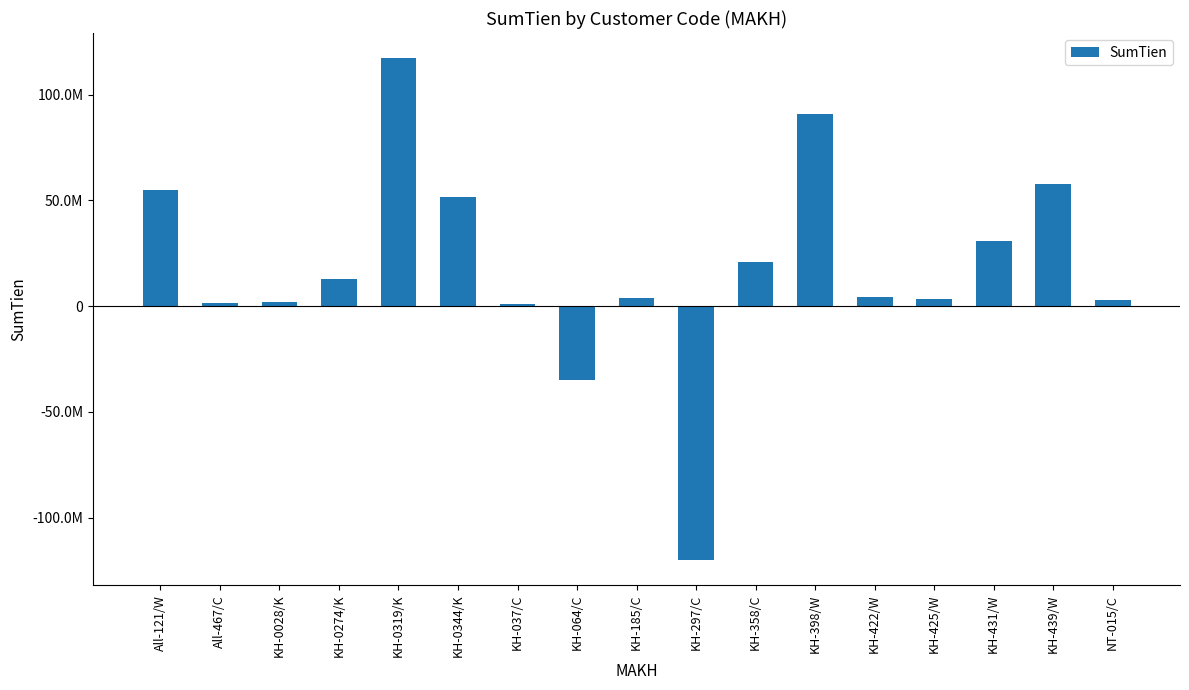

At which label does the data first exceed 4514400?

All-121/W